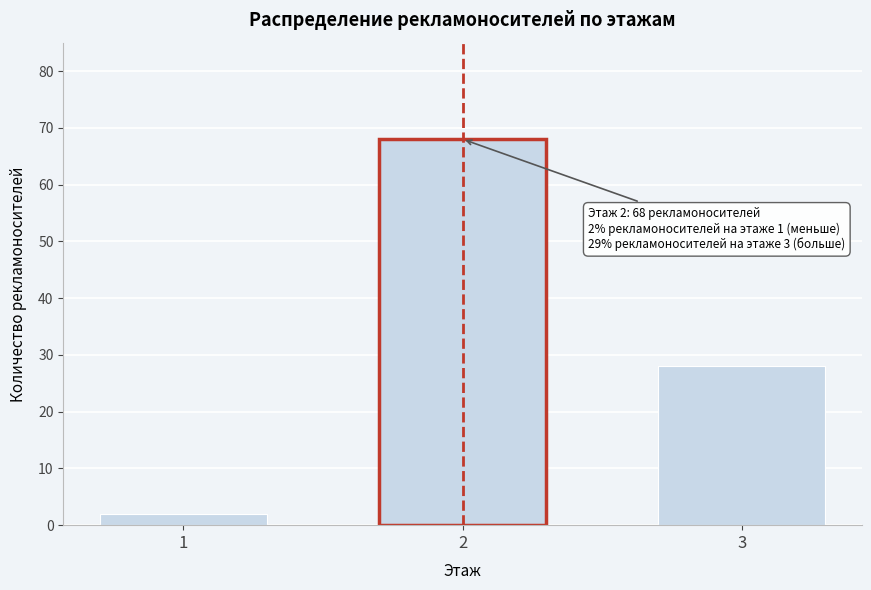

Reading left to right, list all the values displayed in this chart.

2	68	28